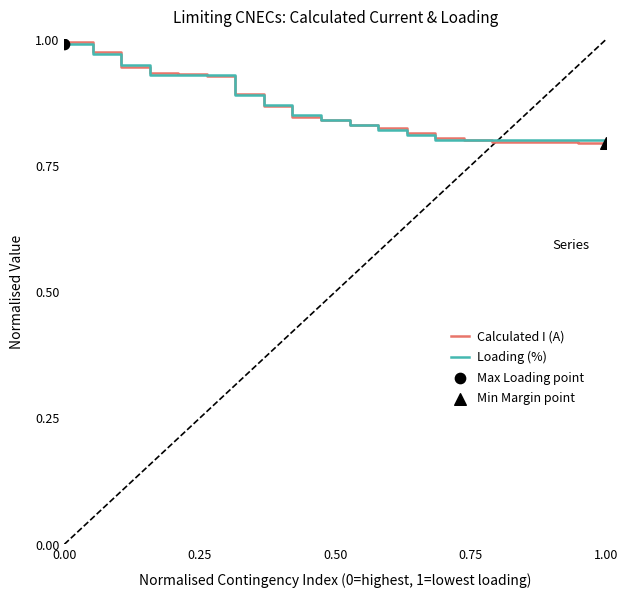

Does the chart have visible grid lines?

No